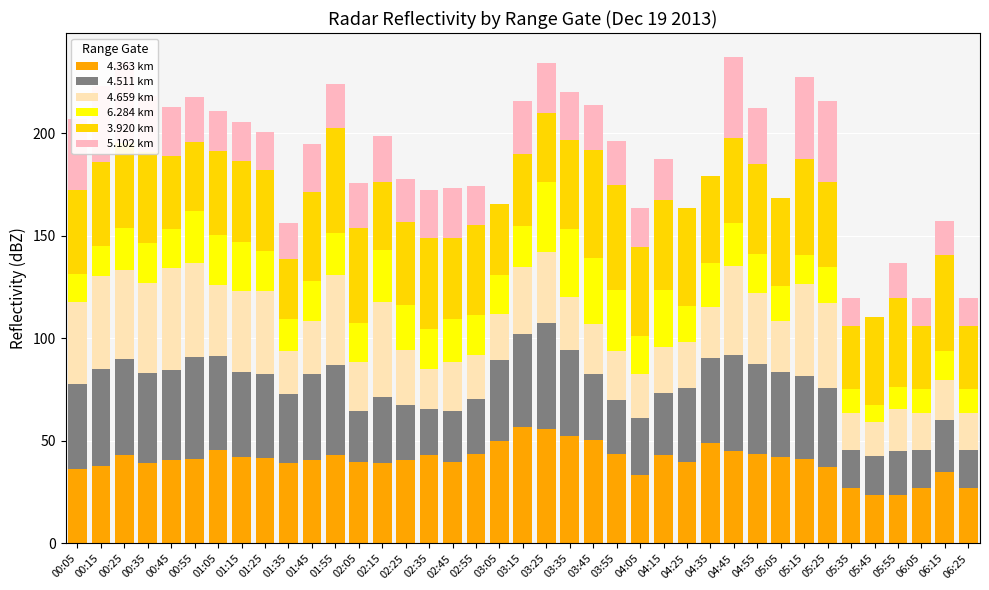

The 4.363 km series shows 39.3 at 01:35. True or false?

True